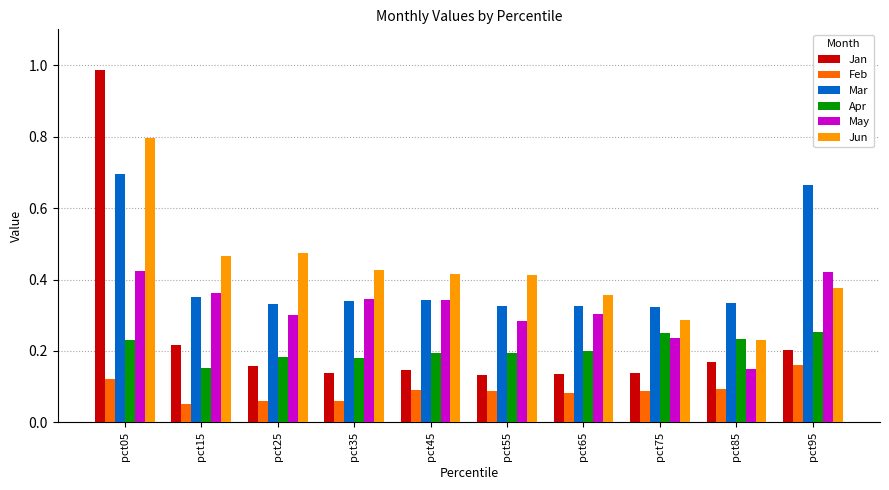

What is the sum of the Jun values at pct05 and pct25?

1.3